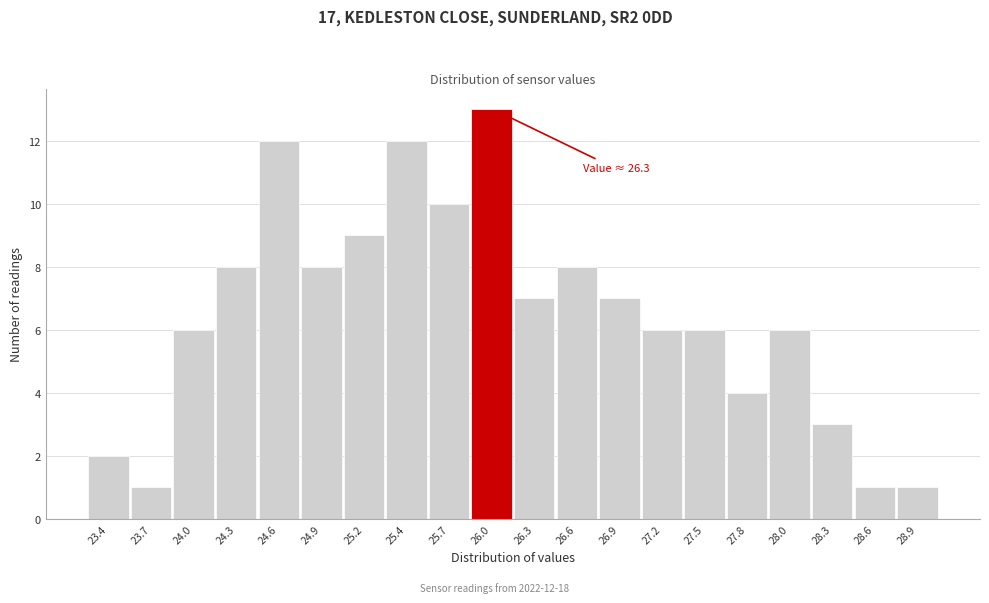

Reading right to left, list all the values displayed in this chart.

1	1	3	6	4	6	6	7	8	7	13	10	12	9	8	12	8	6	1	2